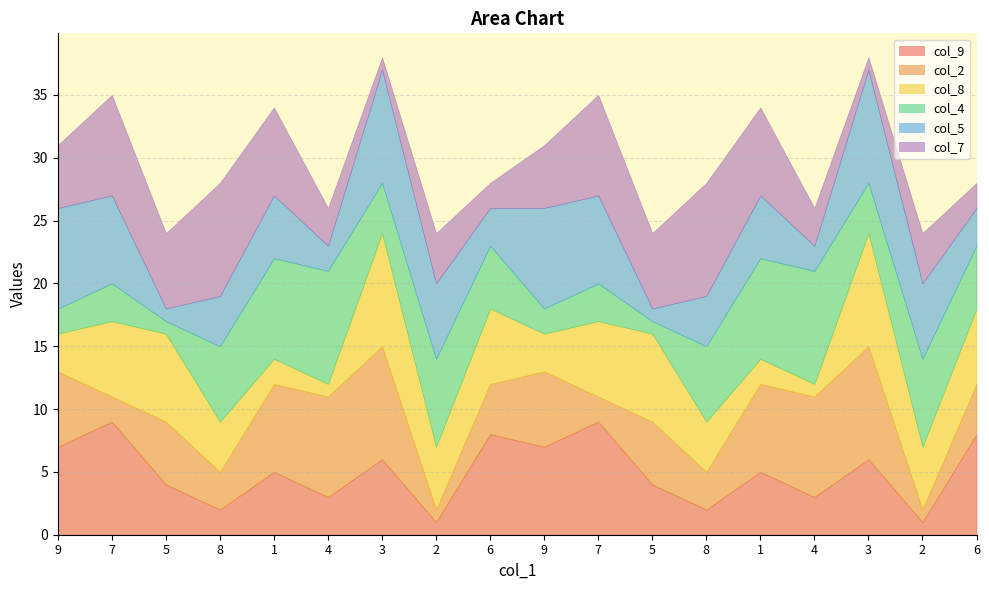

In col_9, how many points are higher than both neighbors (excluding endpoints)?

7